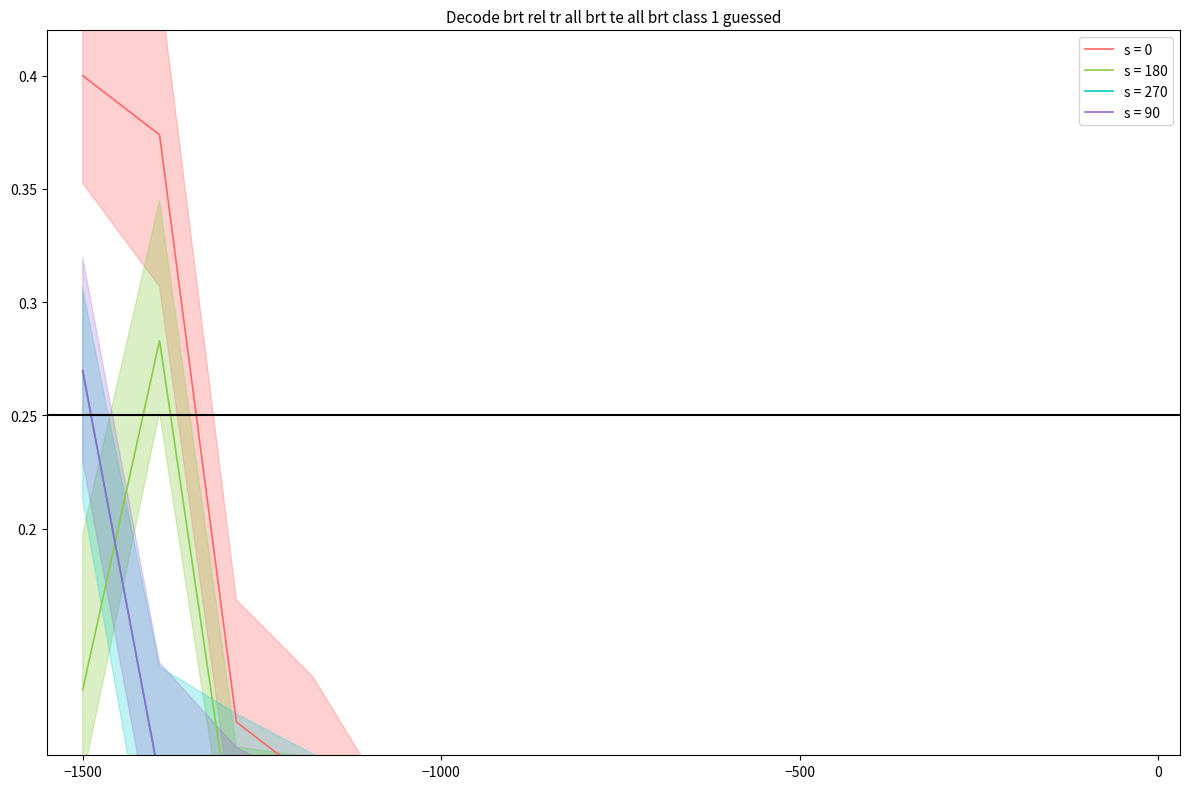

How many lines are shown in the chart?

4